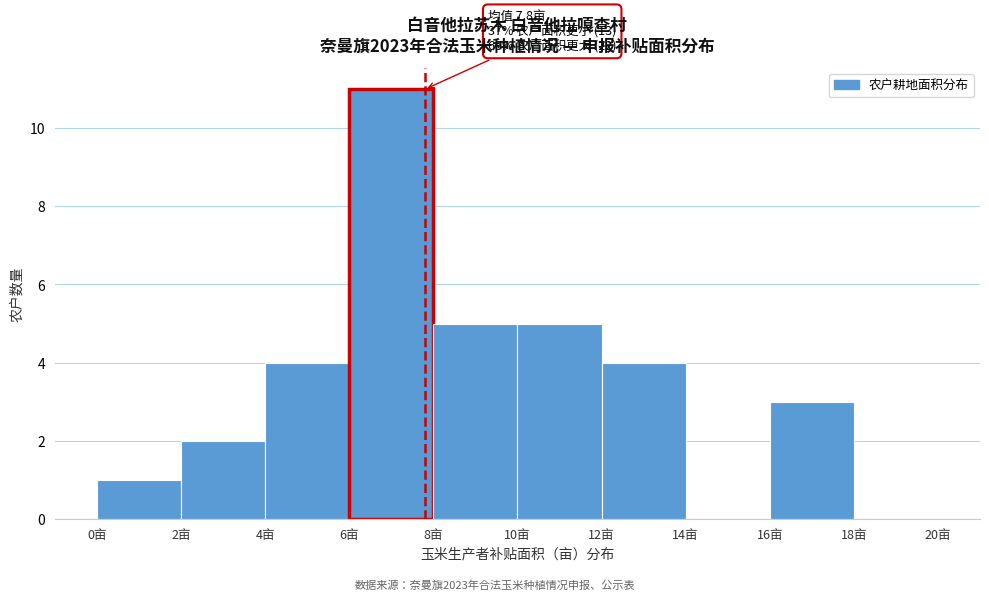

Which range on the x-axis has the tallest bar?

6 to 8